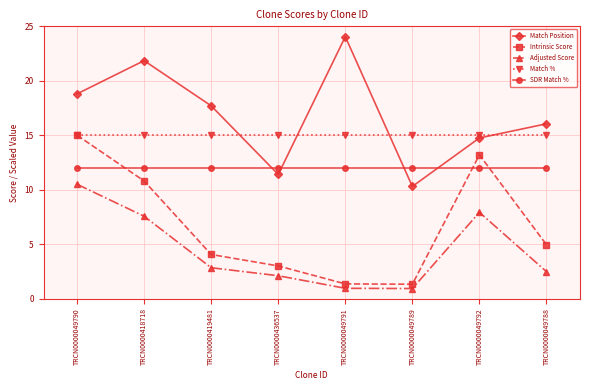

Rank the series at TRCN0000418718 from lowest to highest value.

Adjusted Score, Intrinsic Score, SDR Match %, Match %, Match Position